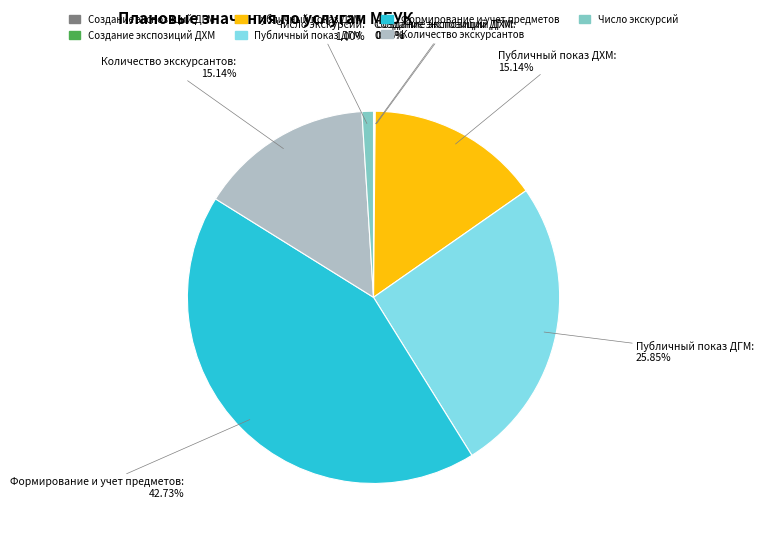

Which slice is the largest?

Формирование и учет предметов